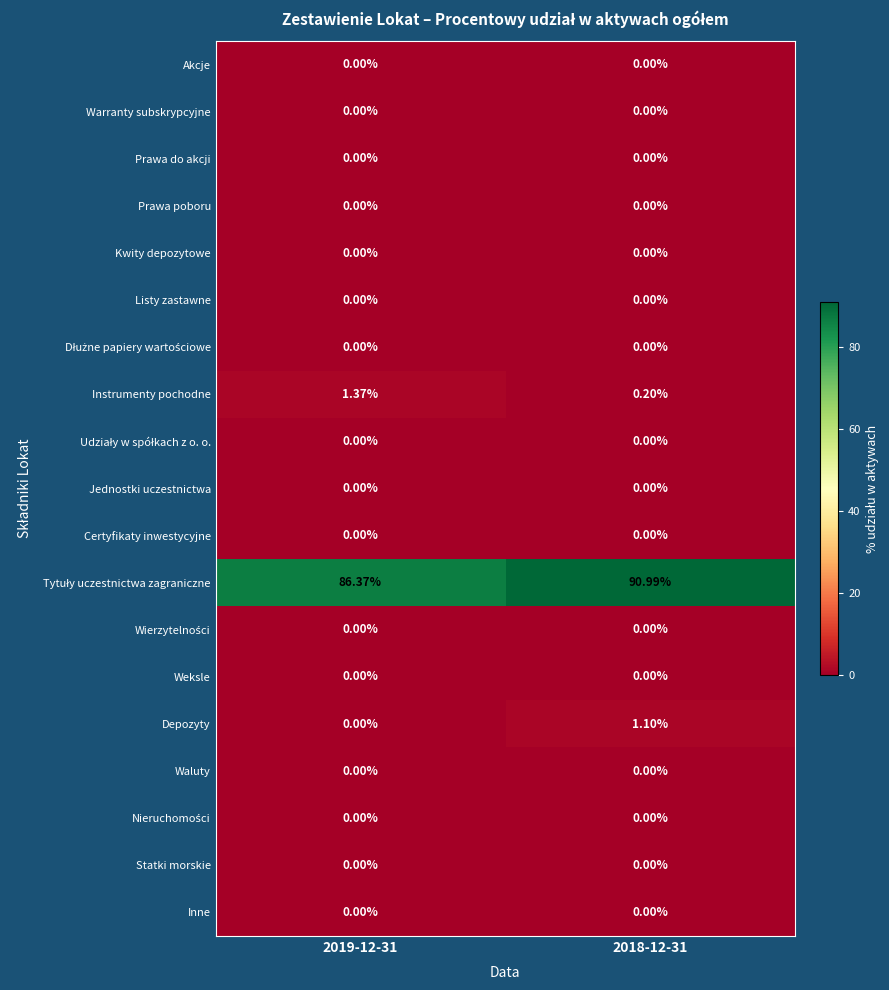

How many distinct data groups are displayed?

19